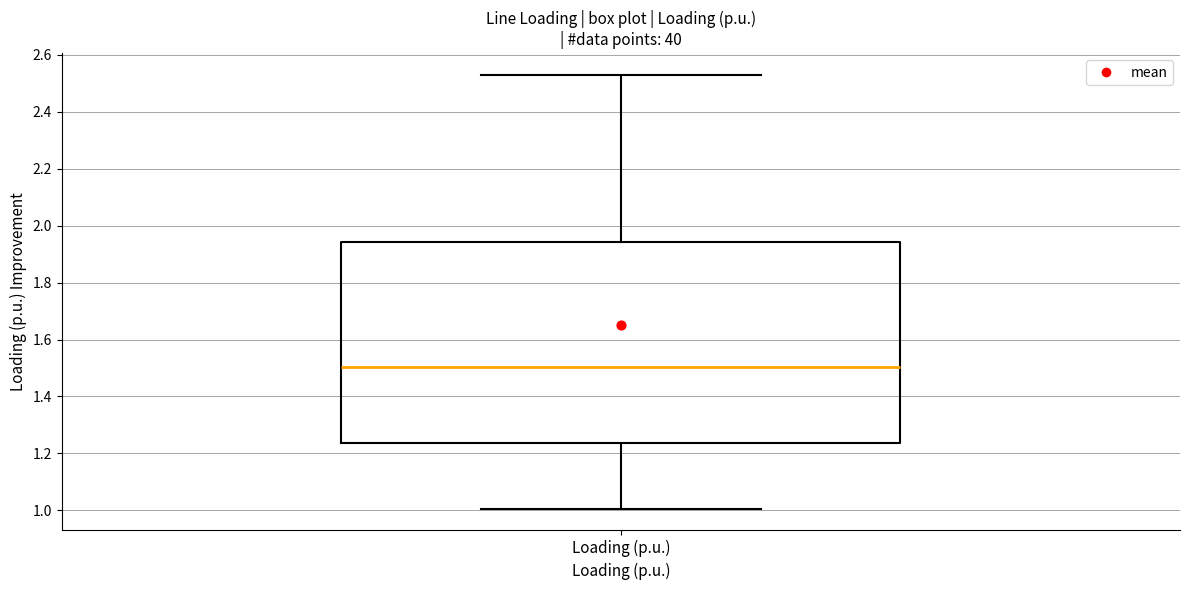

Where does the median line of the box for Loading (p.u.) sit on the y-axis? The values are not printed on the chart, so give them approximately, as read against the axis.

1.50